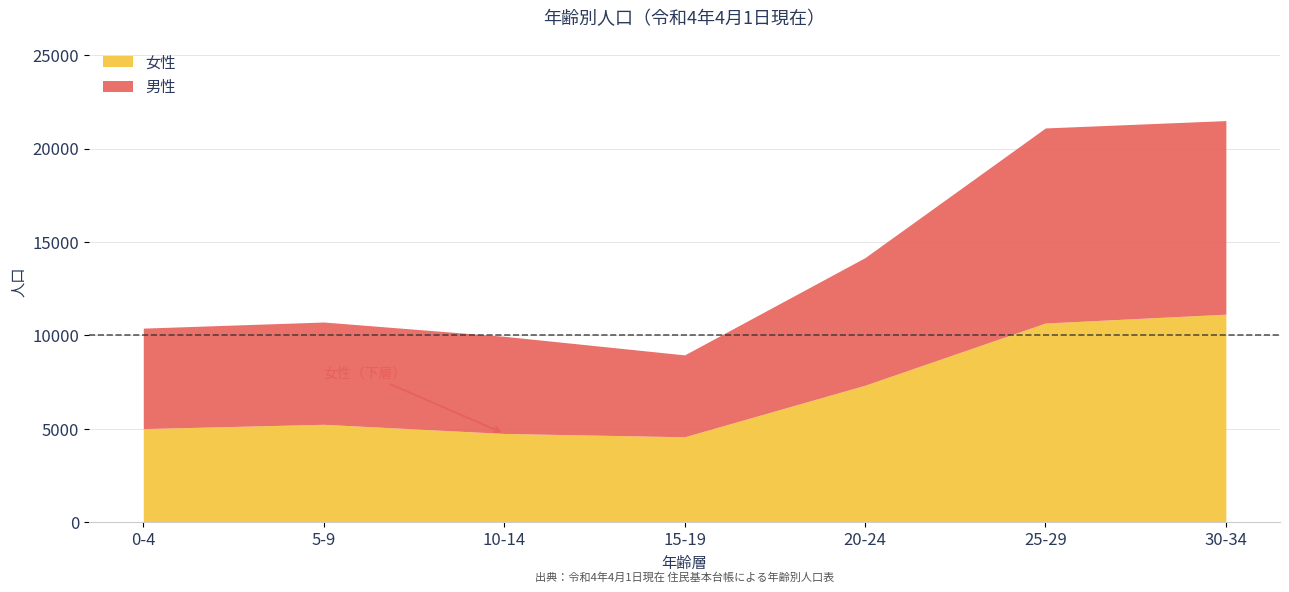

Where does the 女性 series first go above 10100?

25-29